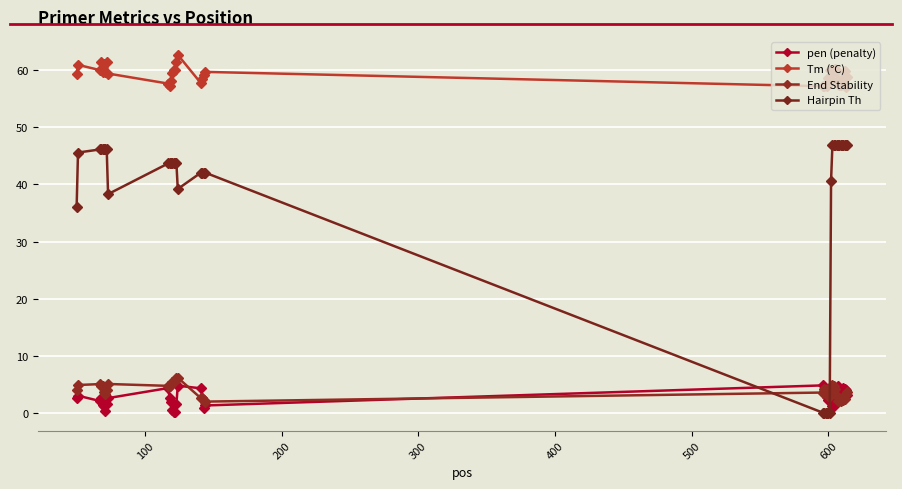

What is the highest value of the pen (penalty) series?

4.8